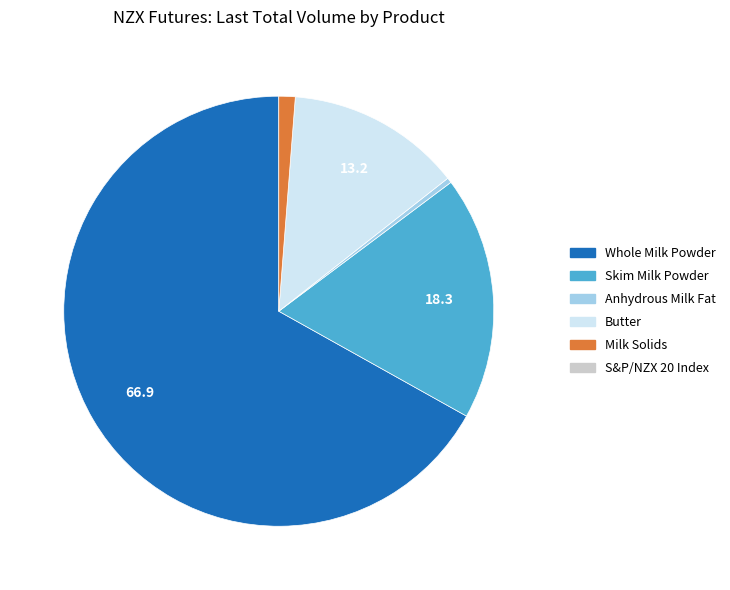

Does any single category account for the majority?

Yes